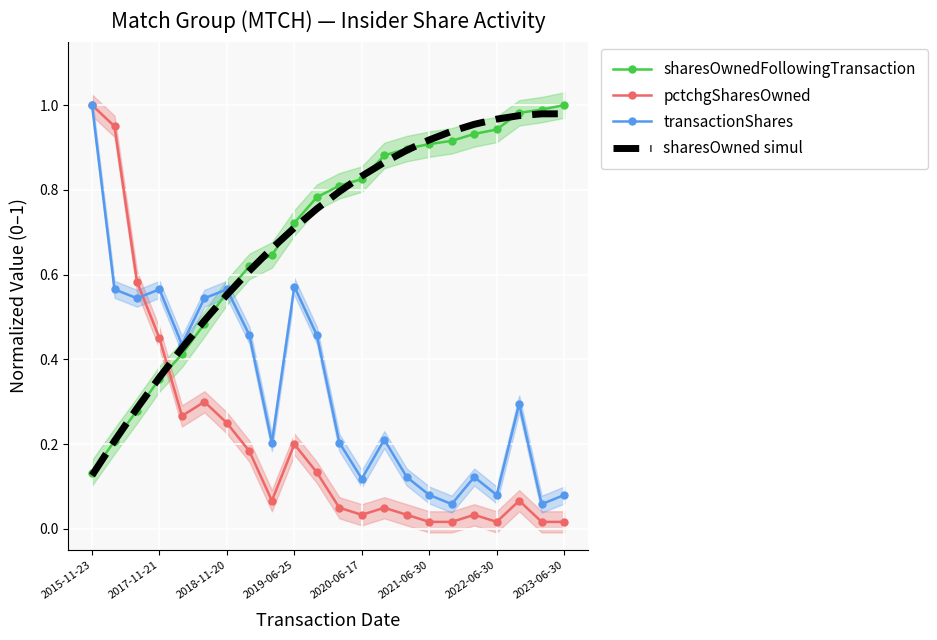

True or false: pctchgSharesOwned and sharesOwnedFollowingTransaction intersect in this chart.

True